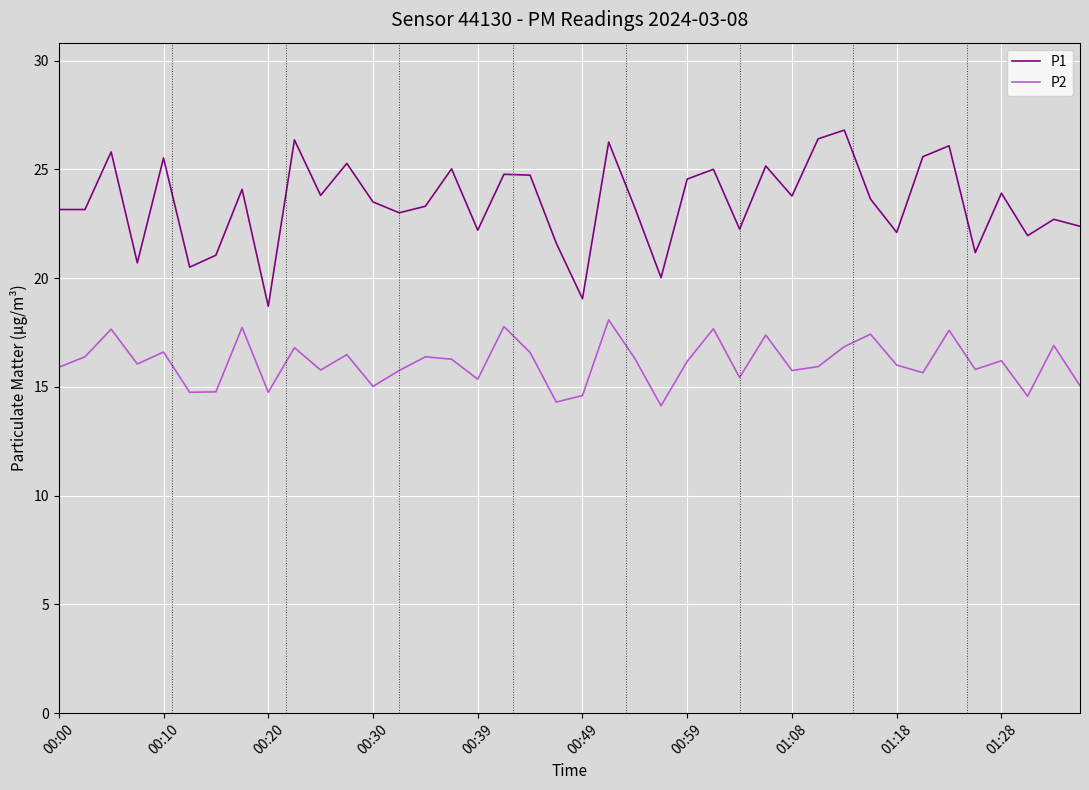

How many lines are shown in the chart?

2